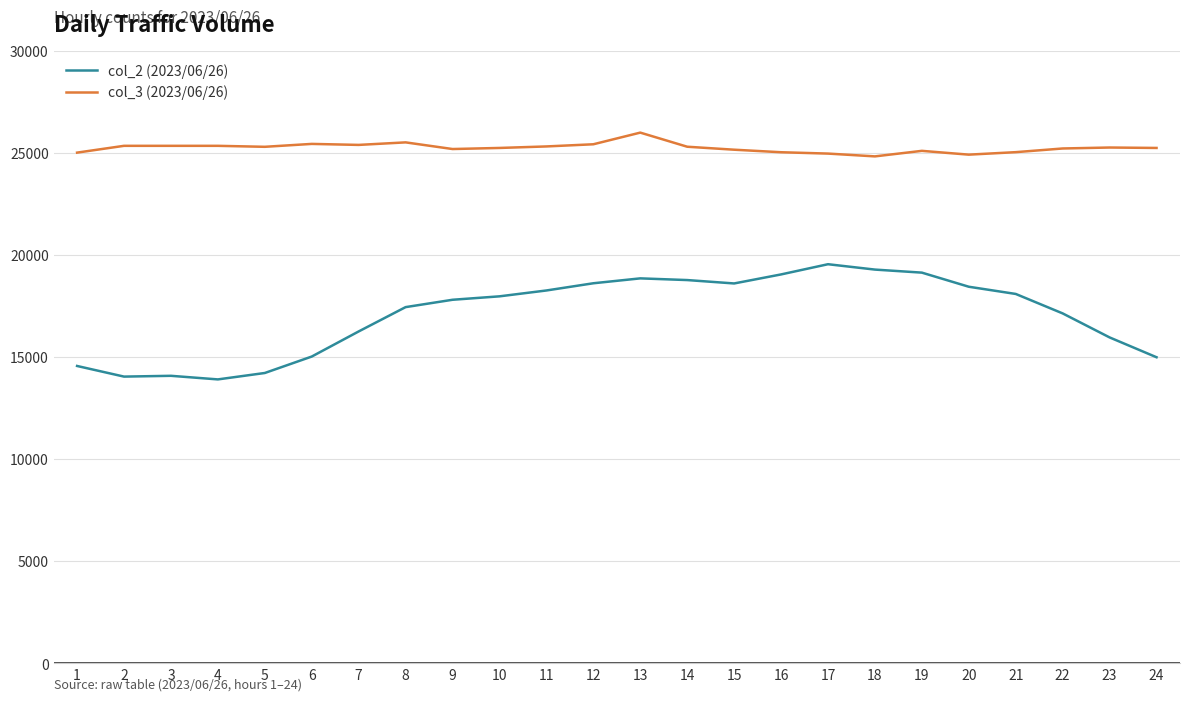

What is the difference between the maximum and minimum values in the col_2 (2023/06/26) series?

5641